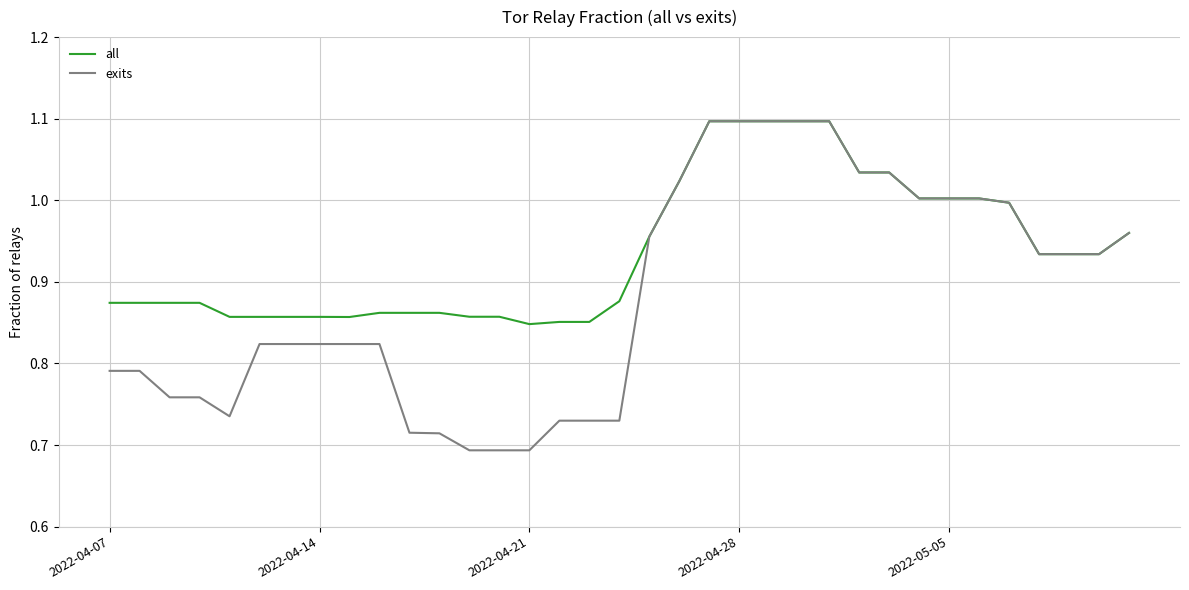

Rank the series by their average value, from lowest to highest.

exits, all